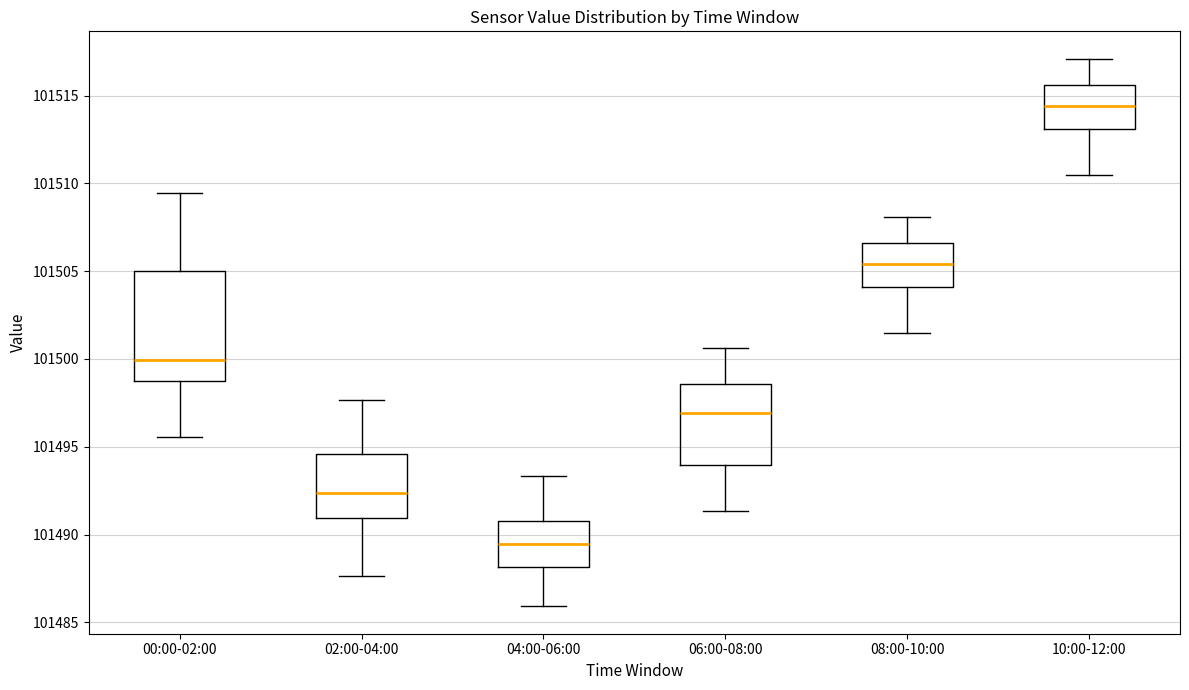

Where does the median line of the box for 04:00-06:00 sit on the y-axis? The values are not printed on the chart, so give them approximately, as read against the axis.

101489.5